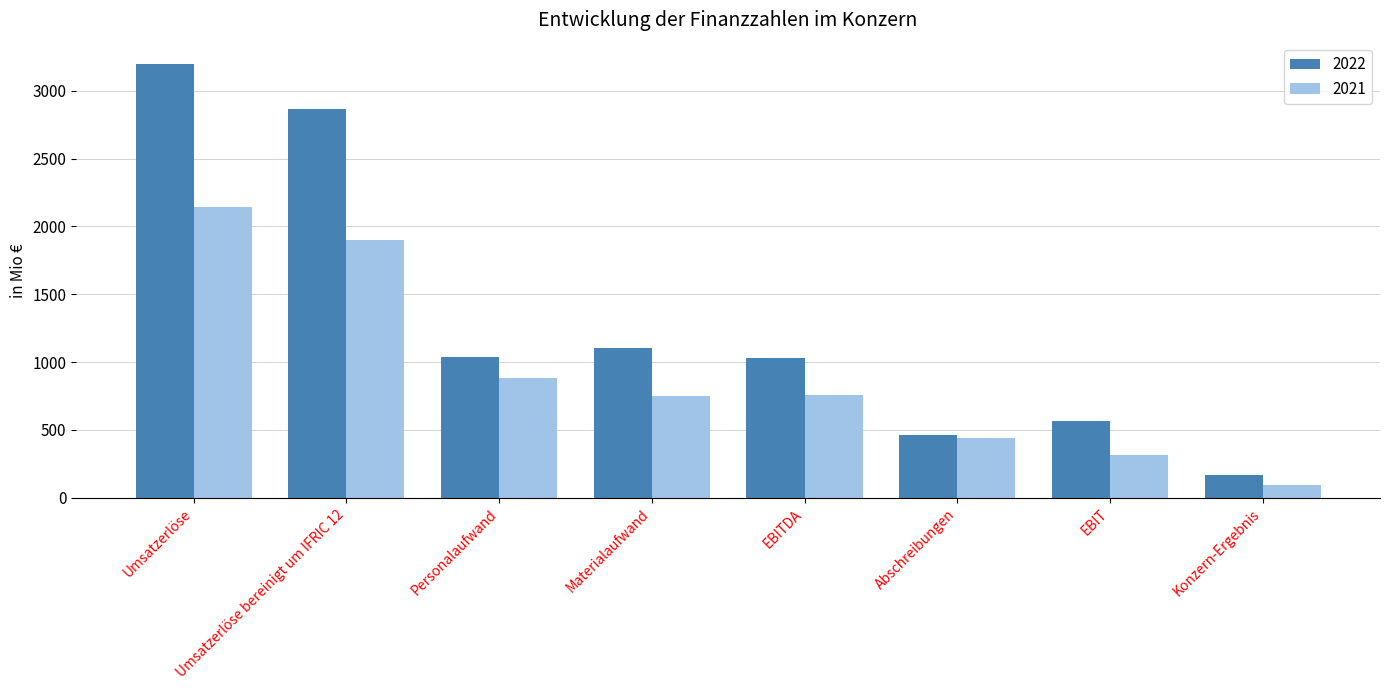

What is the label of the 5th bar from the right?

Materialaufwand